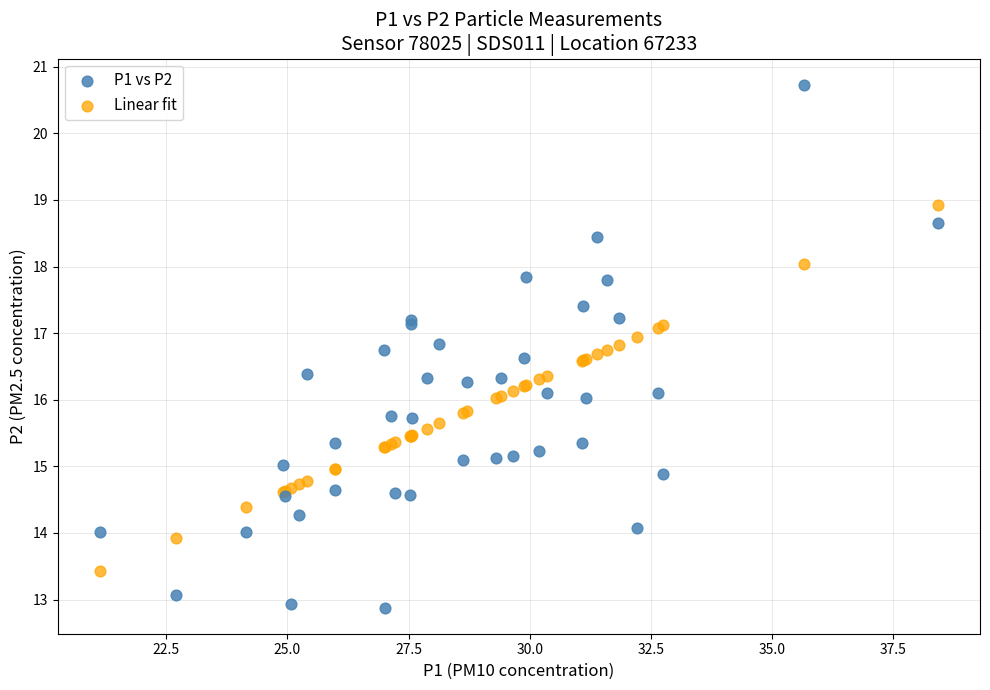

Which series contains the lowest Y value?

P1 vs P2